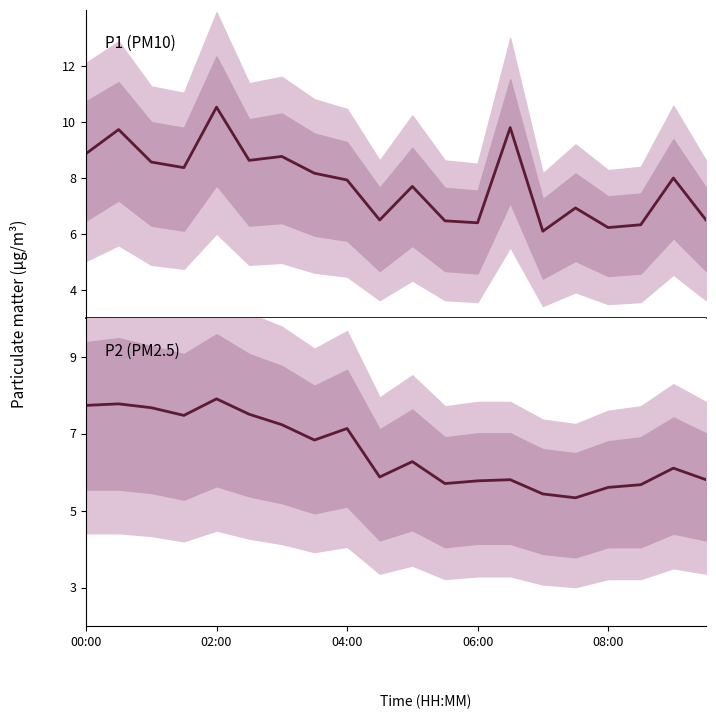

Does the chart display data point markers on the line(s)?

No